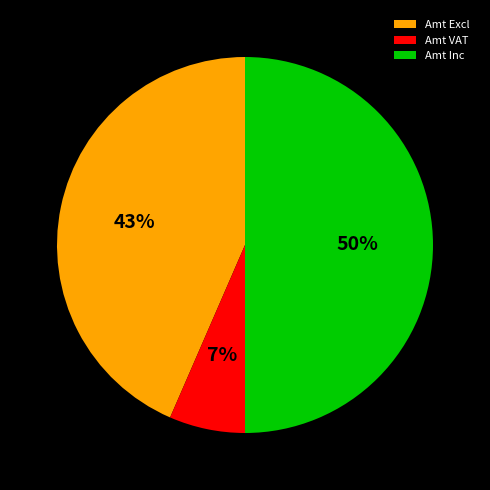

How many slices are in this pie chart?

3